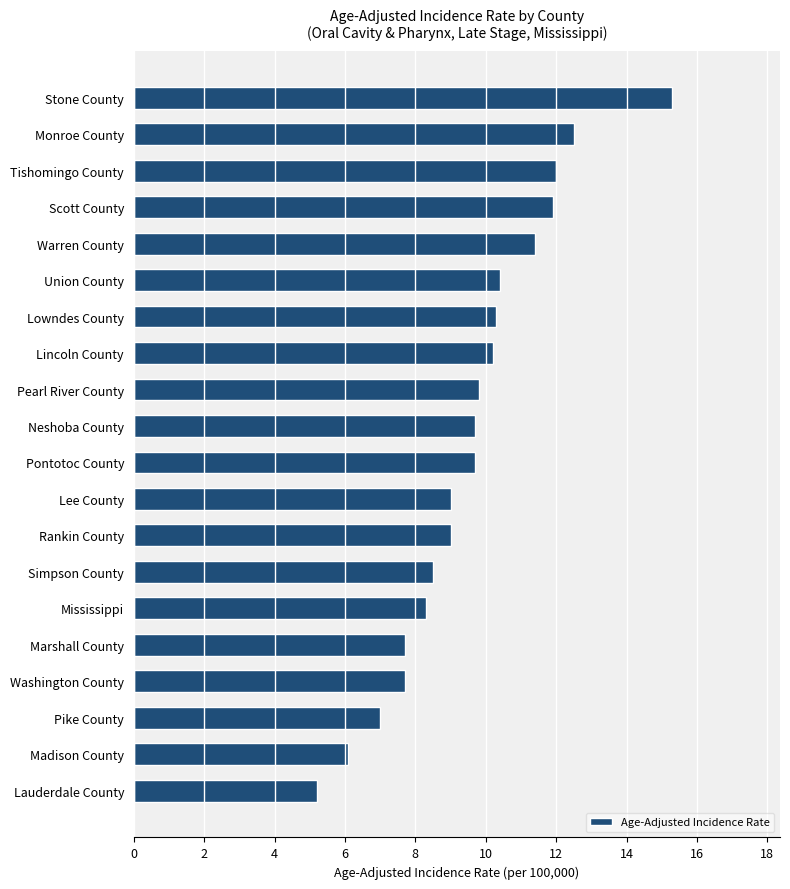

Approximately how many times larger is the value at Pike County compared to Rankin County?

0.8